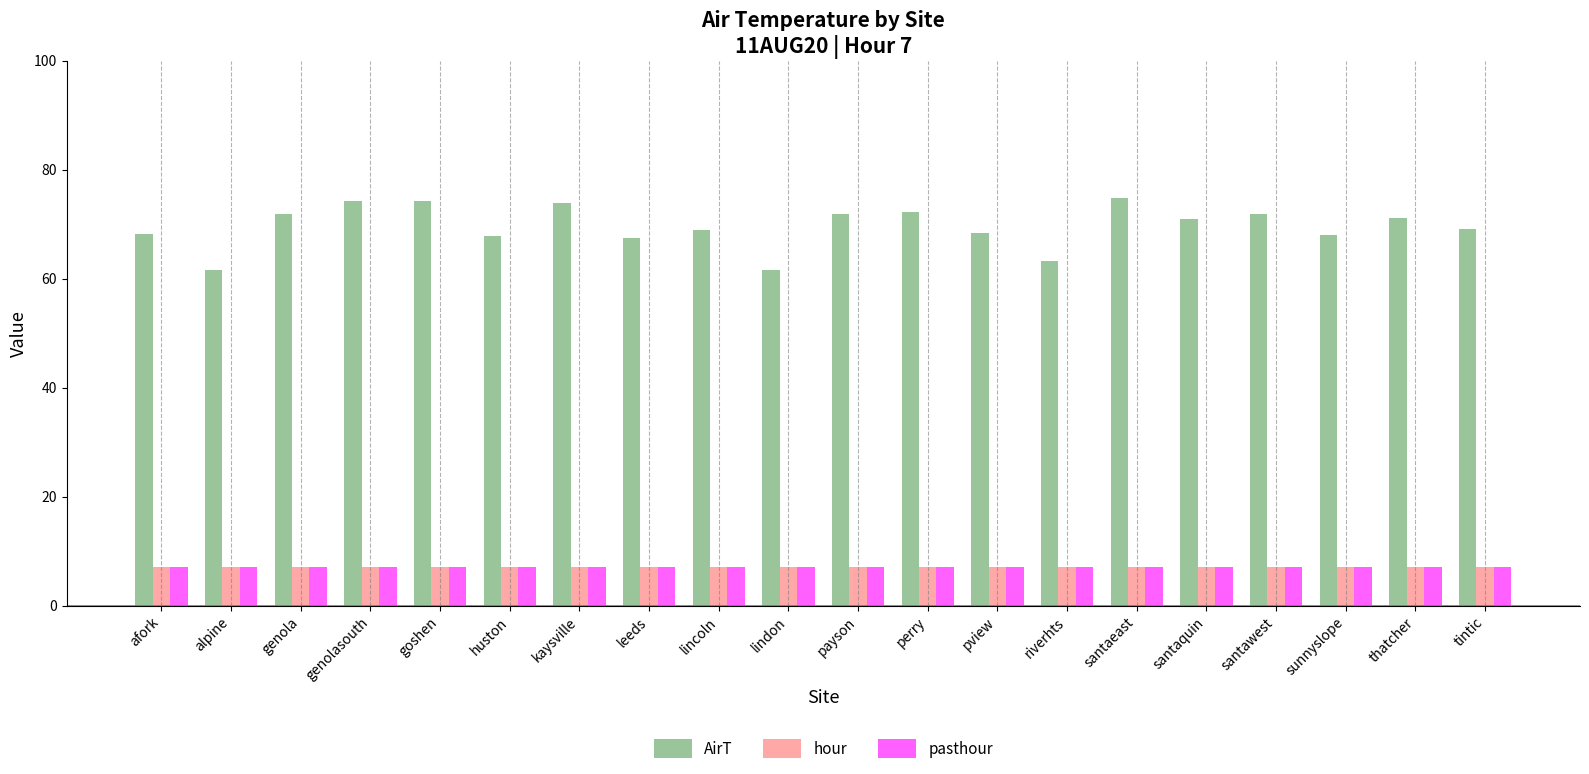

What is the highest value of the AirT series?

74.7